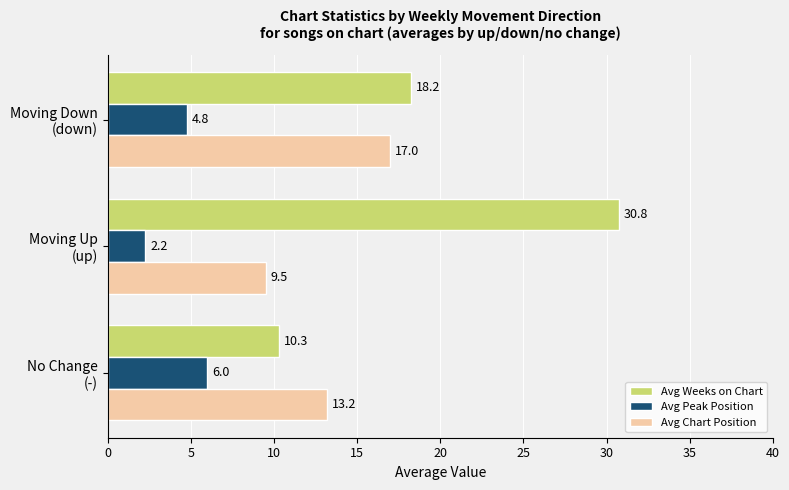

At how many categories does at least one series exceed 7?

3